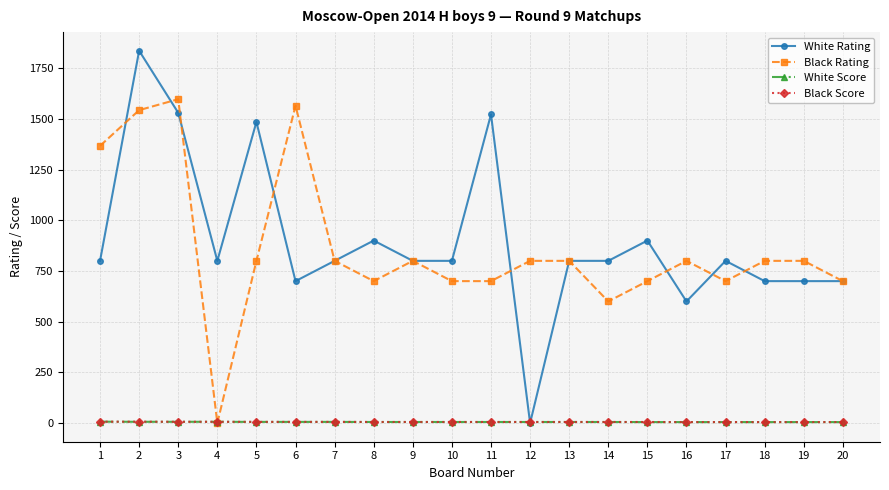

What are all the series names shown in the legend?

White Rating, Black Rating, White Score, Black Score